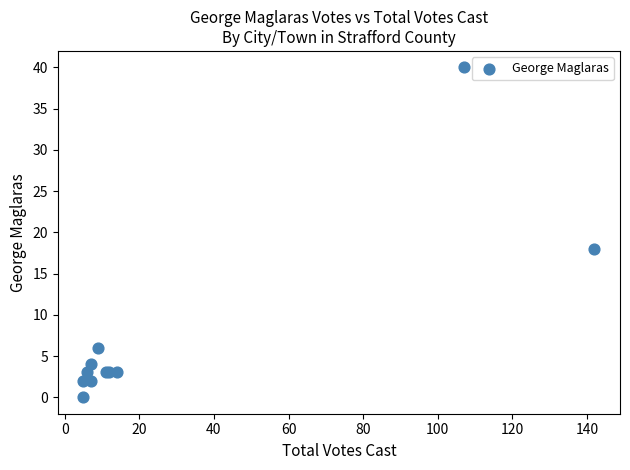

What Y value in the scatter plot is closest to 20?

18